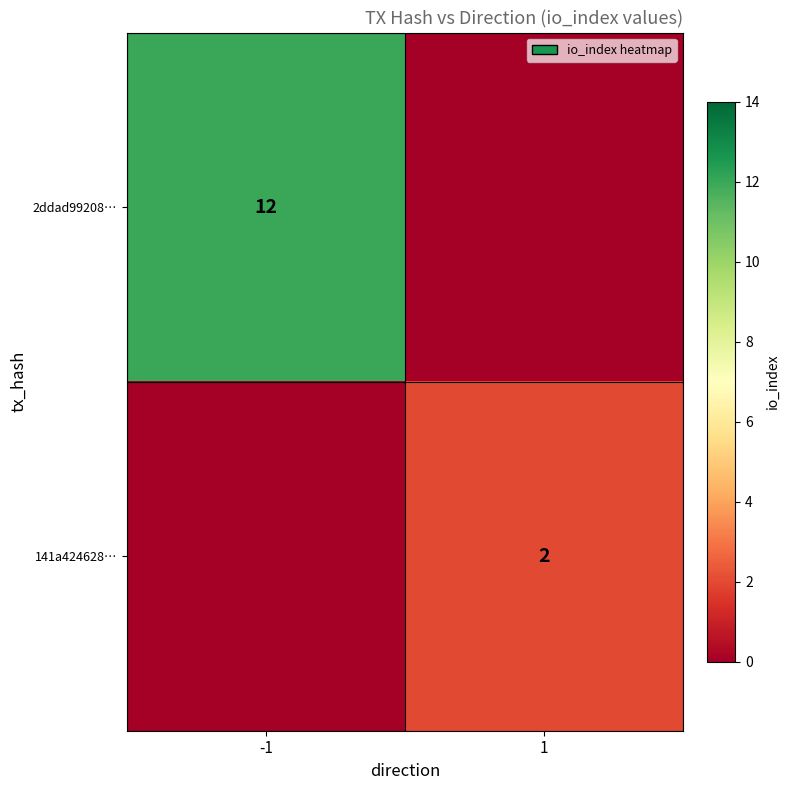

True or false: 141a424628… has a value of 3 at 1.

False